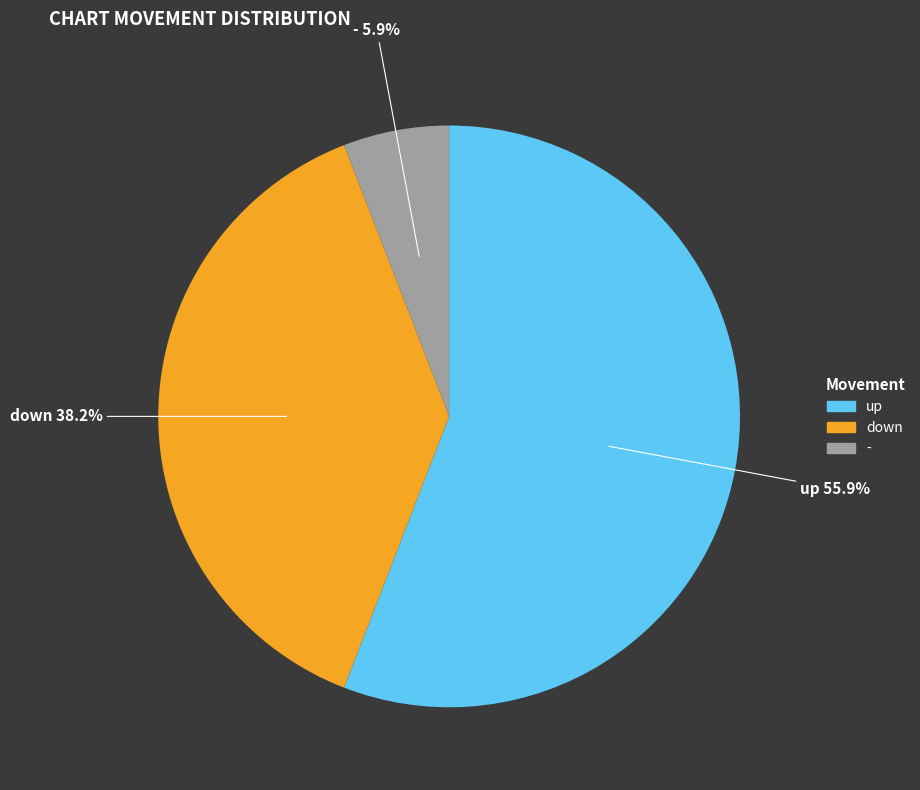

To the nearest percent, what is the combined percentage of - and down?

44%